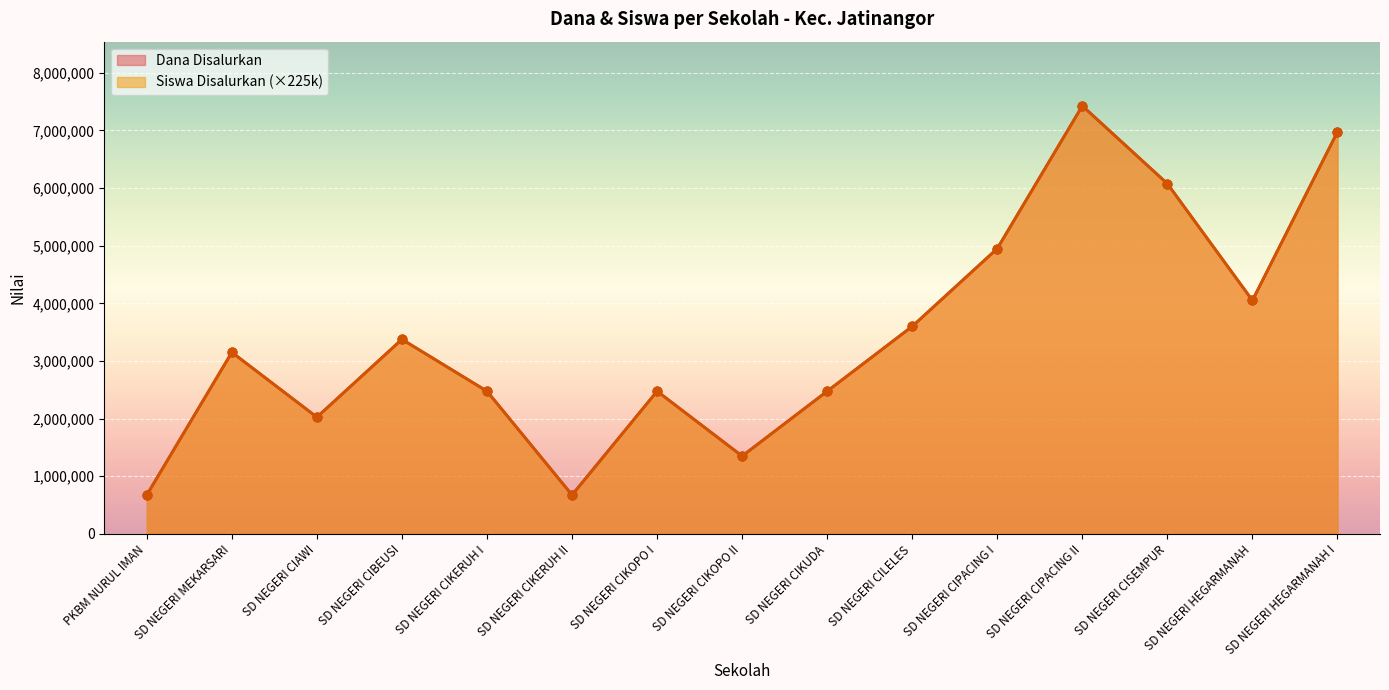

Which series has the largest total across all categories?

Dana Disalurkan